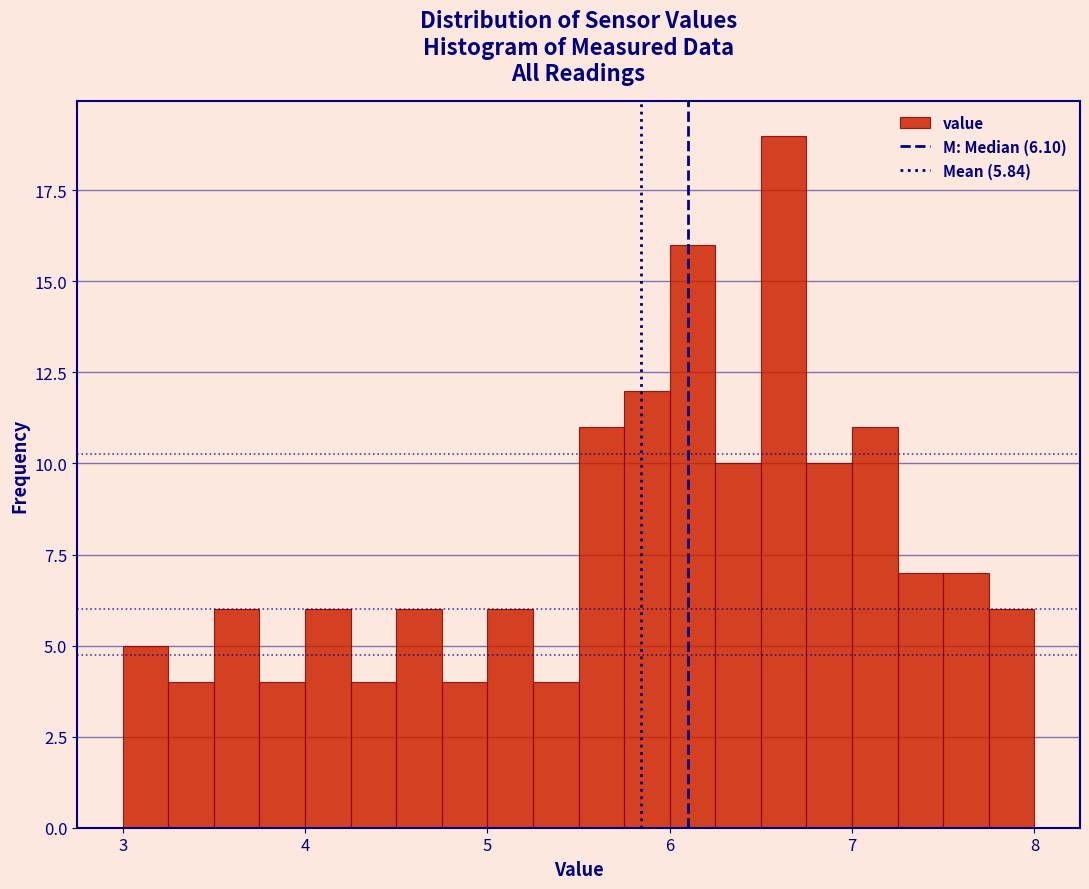

Read against the x-axis, roughly where is the centre of the tallest bar?

6.6